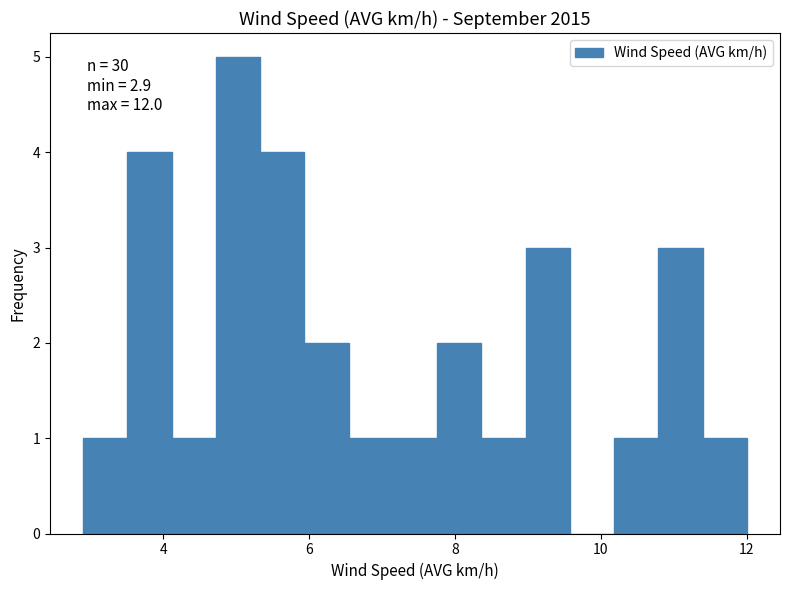

Read against the x-axis, roughly where is the centre of the tallest bar?

5.0